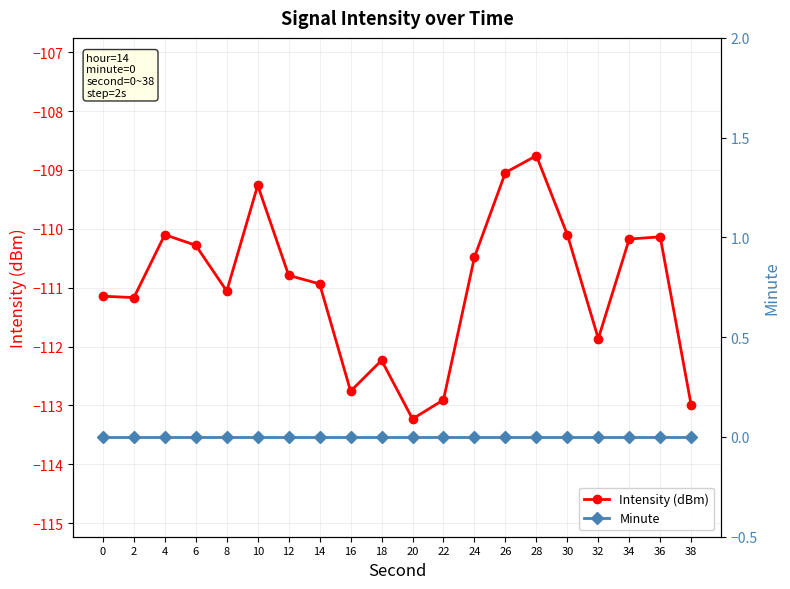

Which has a higher value, 12 or 8?

12